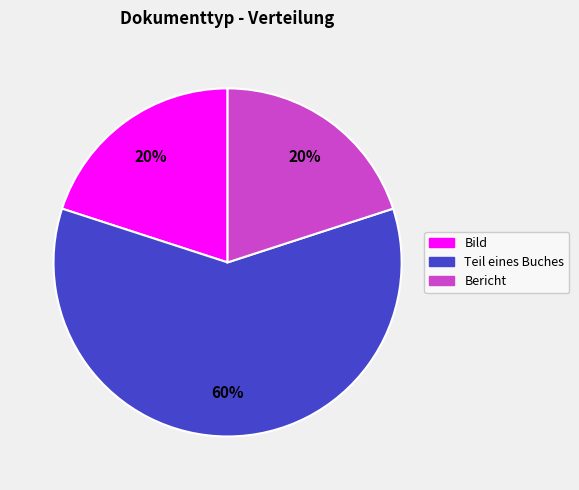

Between Teil eines Buches and Bericht, which is larger?

Teil eines Buches